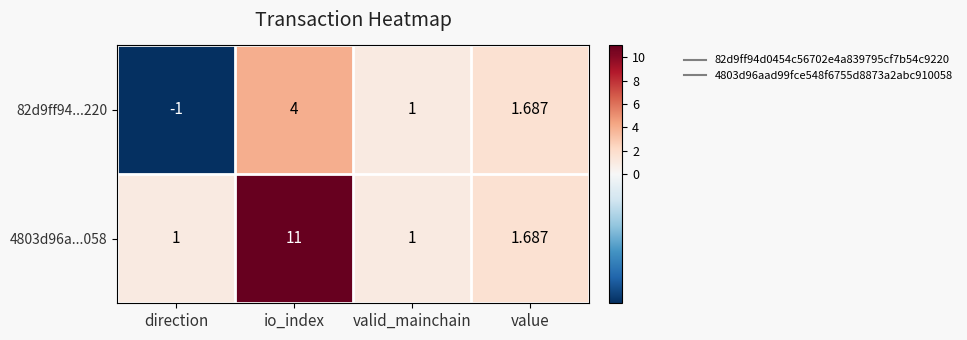

At io_index, list the series in order from smallest to largest.

82d9ff94...220, 4803d96a...058